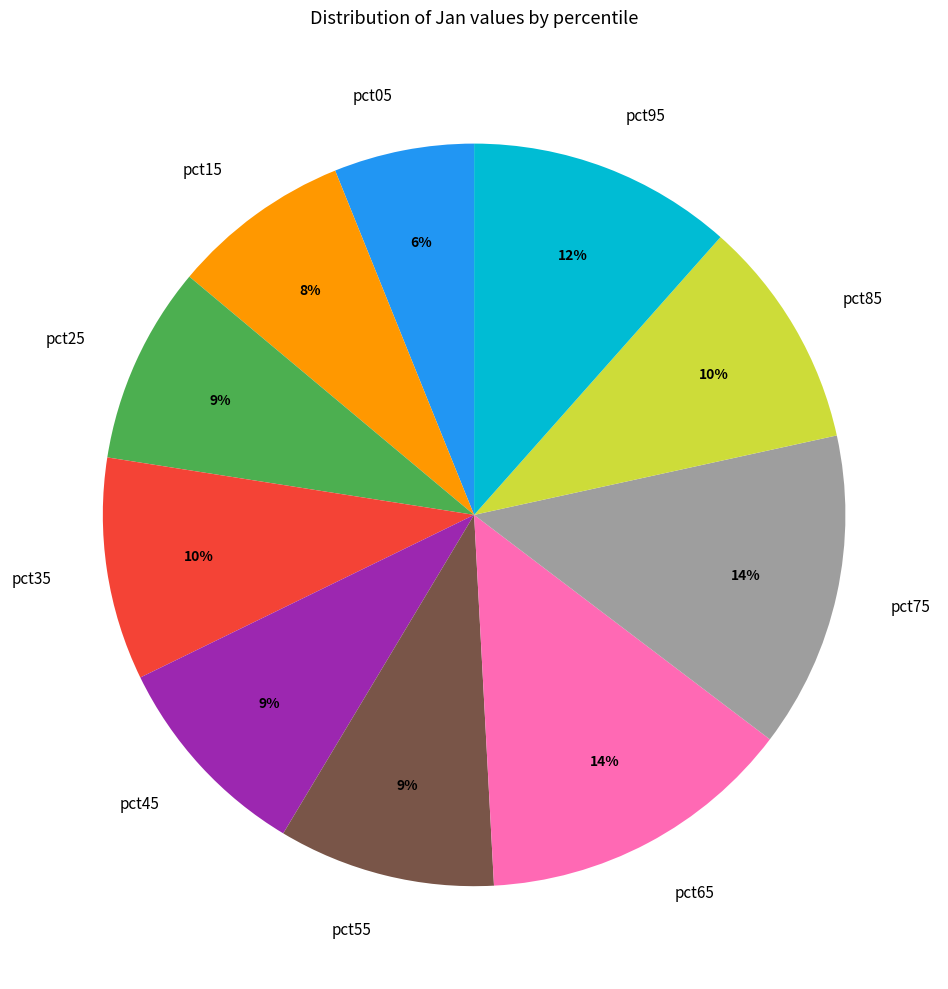

To the nearest percent, what percentage of the pie is pct95?

12%